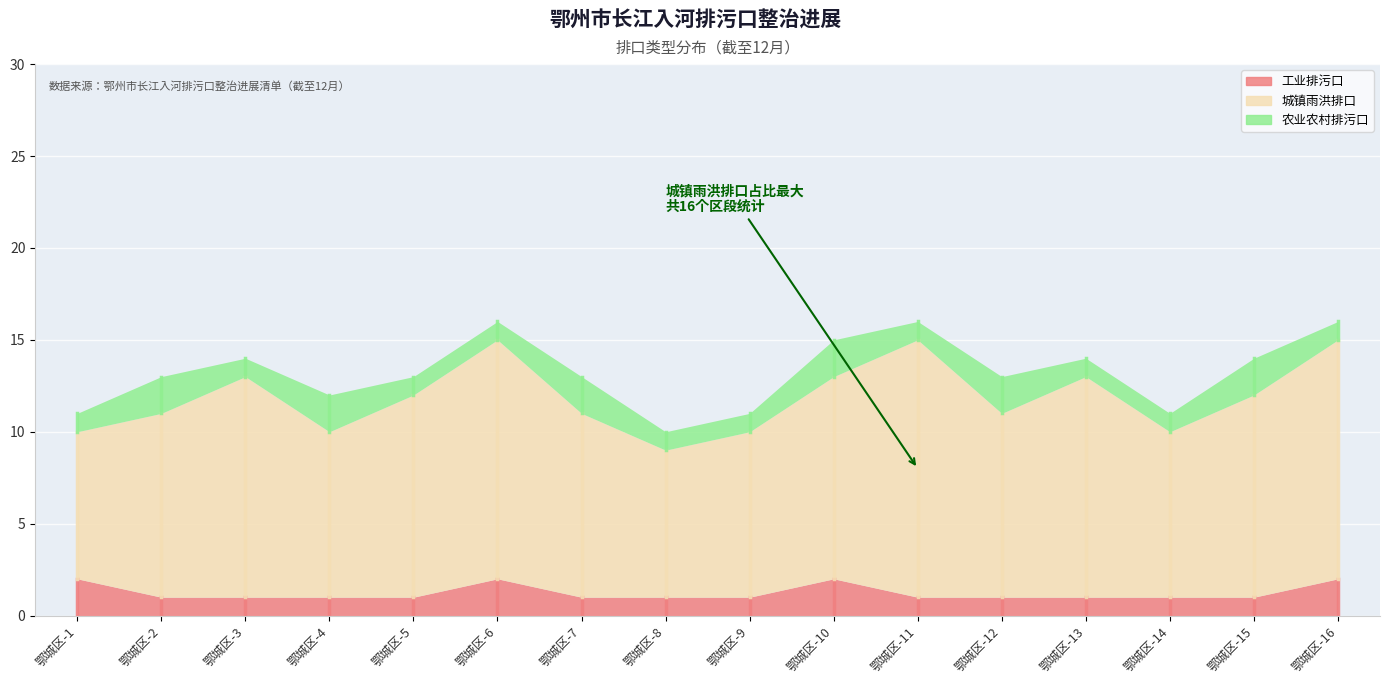

The 工业排污口 series shows 1 at 鄂城区-3. True or false?

False